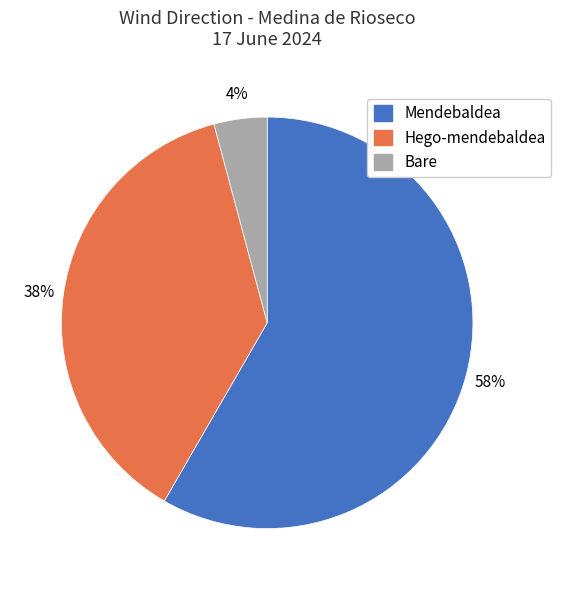

Do Mendebaldea and Bare together represent more than half of the pie?

Yes